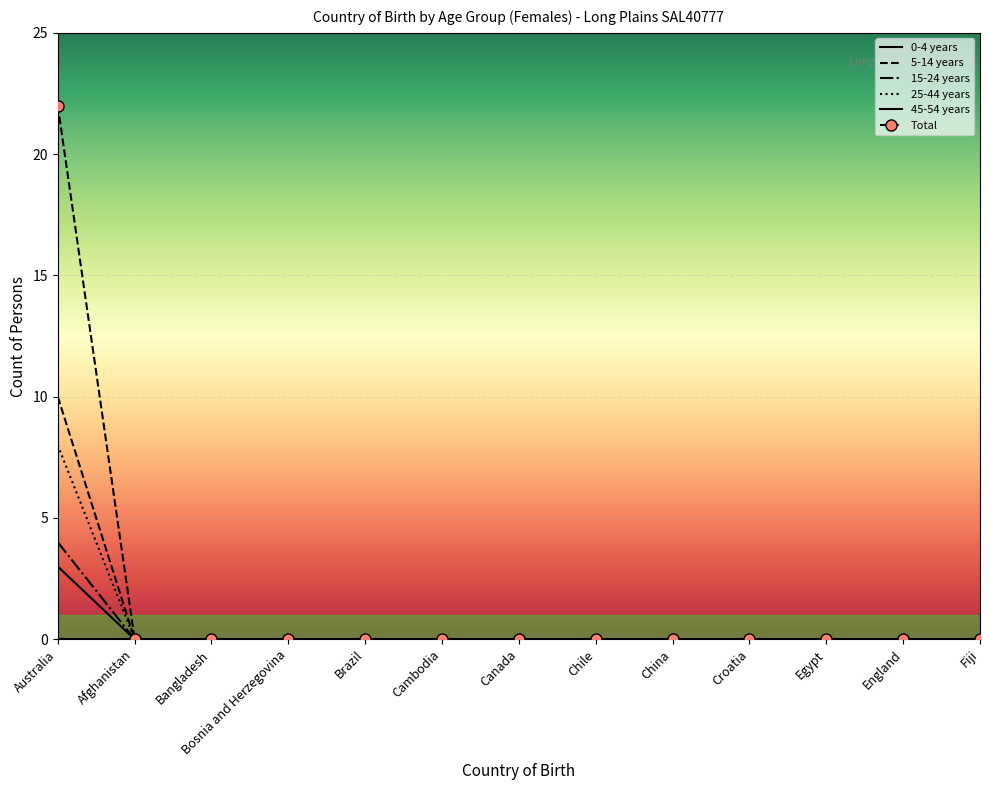

What is the difference between the maximum and minimum values in the 45-54 years series?

3